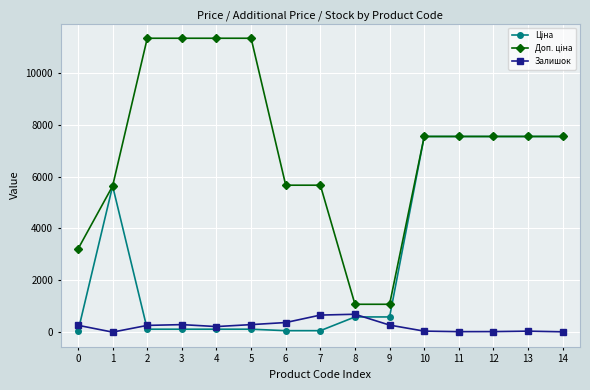

True or false: Залишок has a value of 13.0 at 14.

True